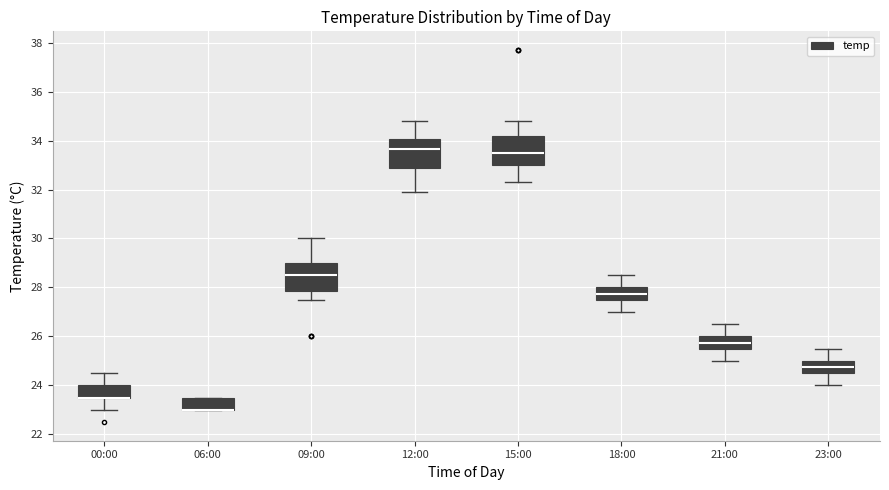

Where does the lower whisker of the box for 21:00 end on the y-axis? The values are not printed on the chart, so give them approximately, as read against the axis.

25.0